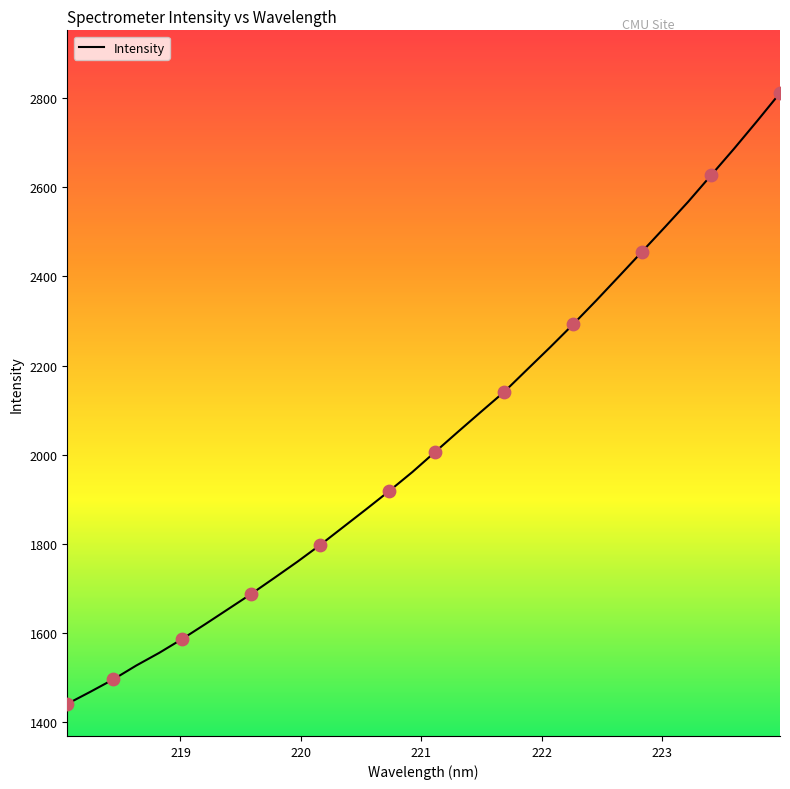

What is the greatest value displayed?

2811.7